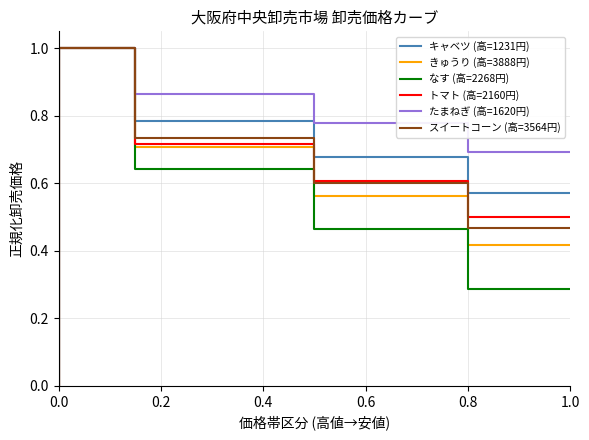

True or false: たまねぎ (高=1620円) and スイートコーン (高=3564円) intersect in this chart.

False